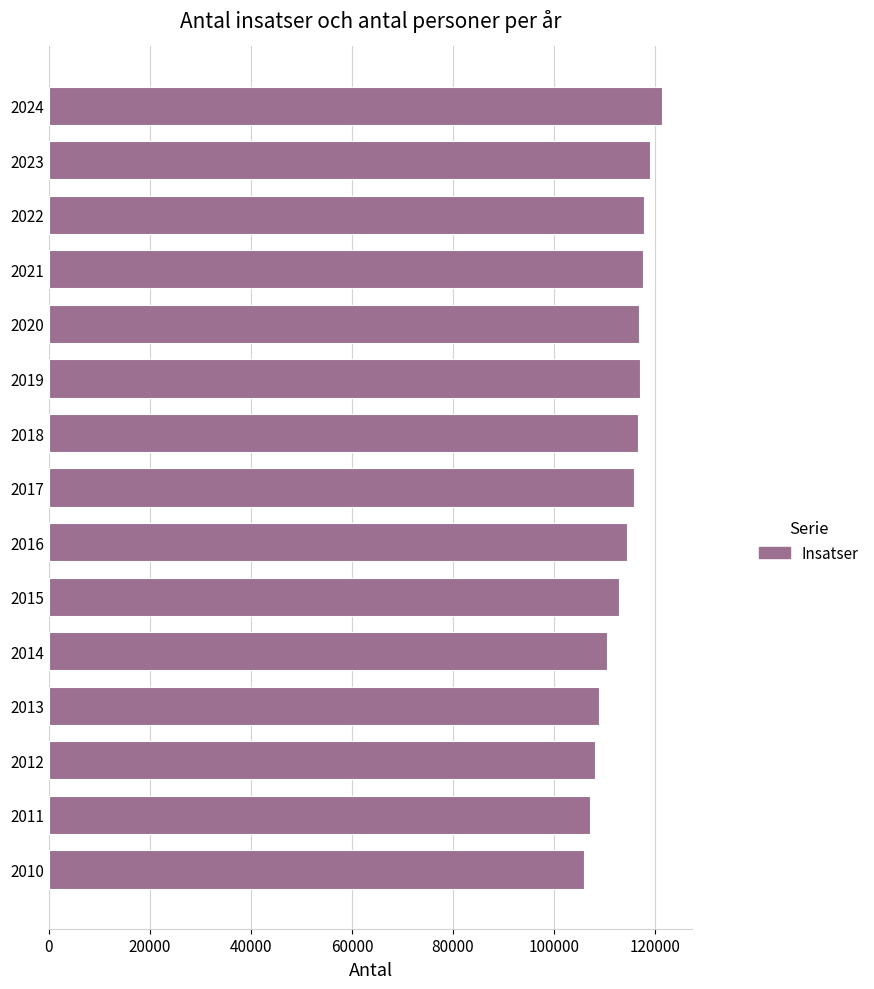

Does the chart contain stacked bars?

No